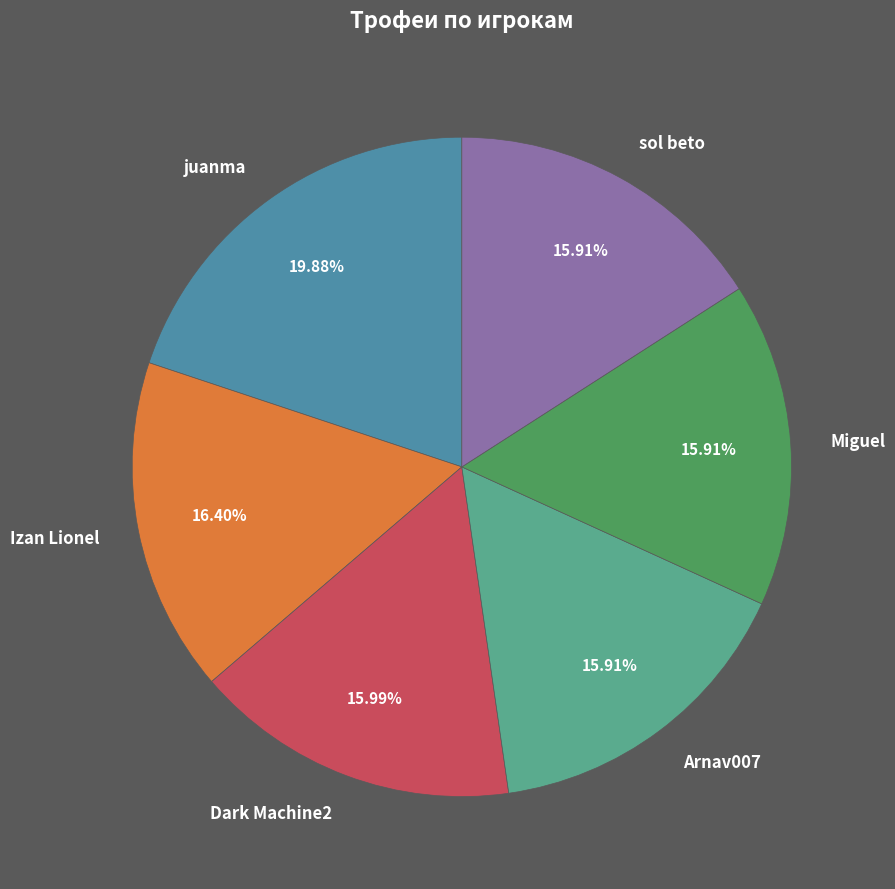

To the nearest percent, what portion does Dark Machine2 represent?

16%